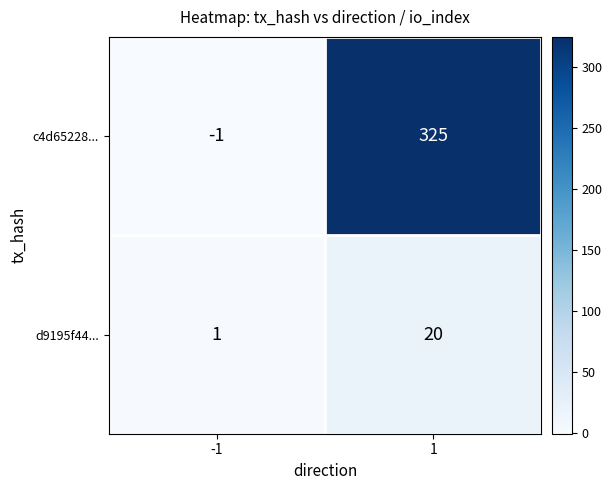

The value of c4d65228... at -1 is -1. True or false?

True